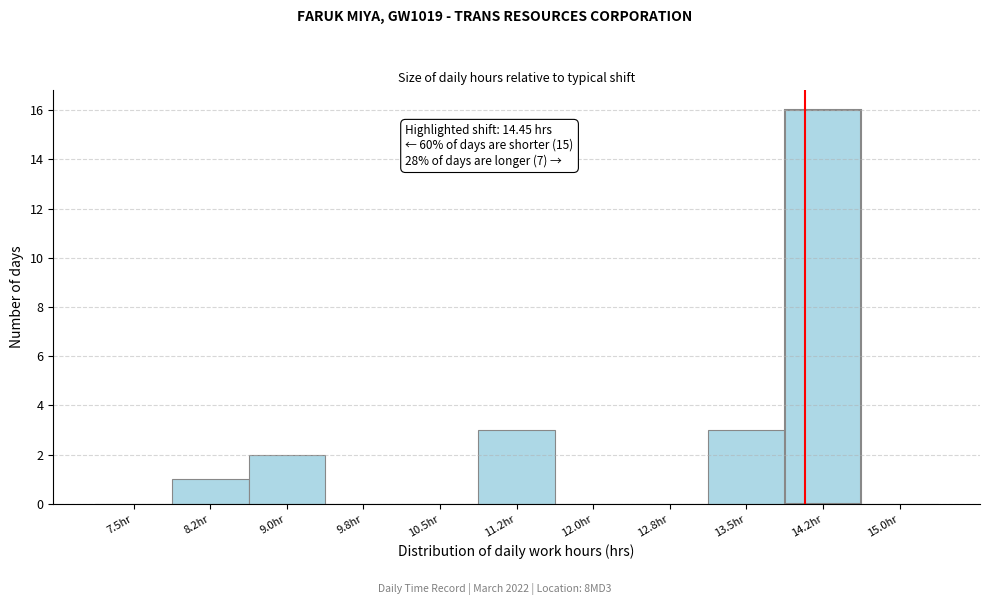

Reading left to right, transcribe all the data shown in this chart.

7.5hr=0	8.2hr=1	9.0hr=2	9.8hr=0	10.5hr=0	11.2hr=3	12.0hr=0	12.8hr=0	13.5hr=3	14.2hr=16	15.0hr=0